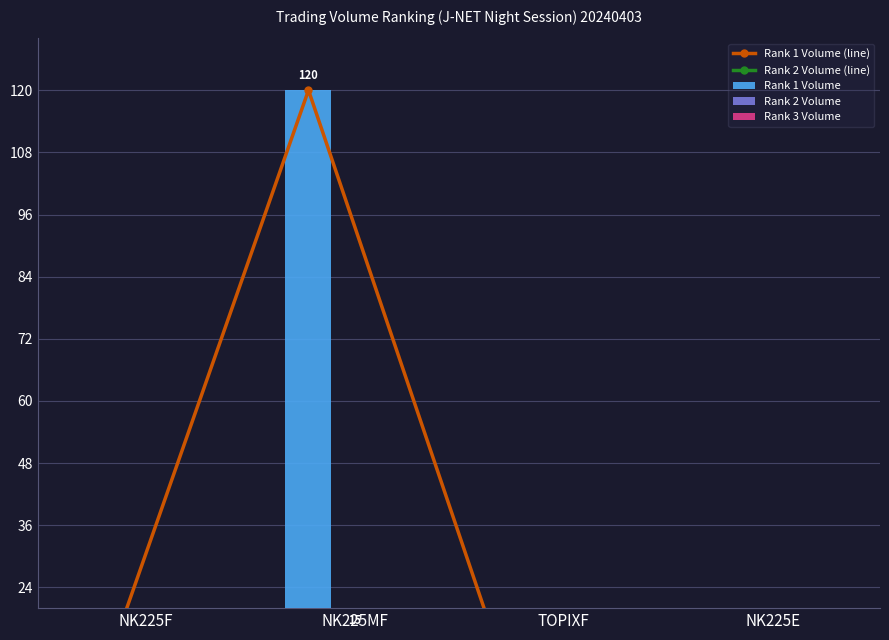

What are all the series names shown in the legend?

Rank 1 Volume (line), Rank 2 Volume (line), Rank 1 Volume, Rank 2 Volume, Rank 3 Volume